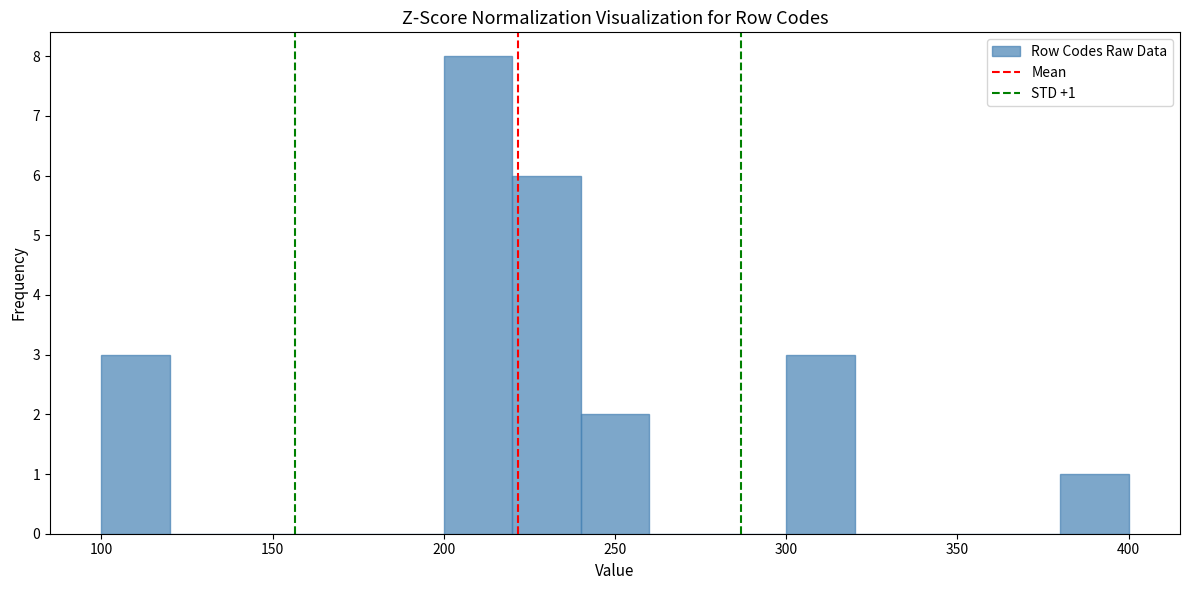

Over which range of the x-axis is the bar tallest?

200 to 220